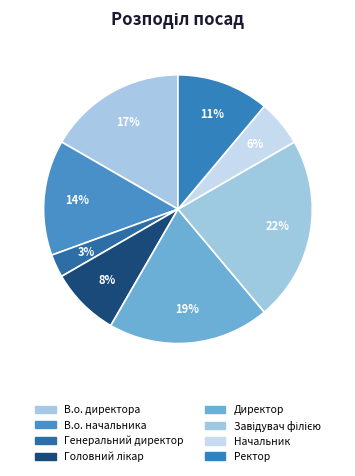

What percentage is NOT represented by Завідувач філією?

77.8%